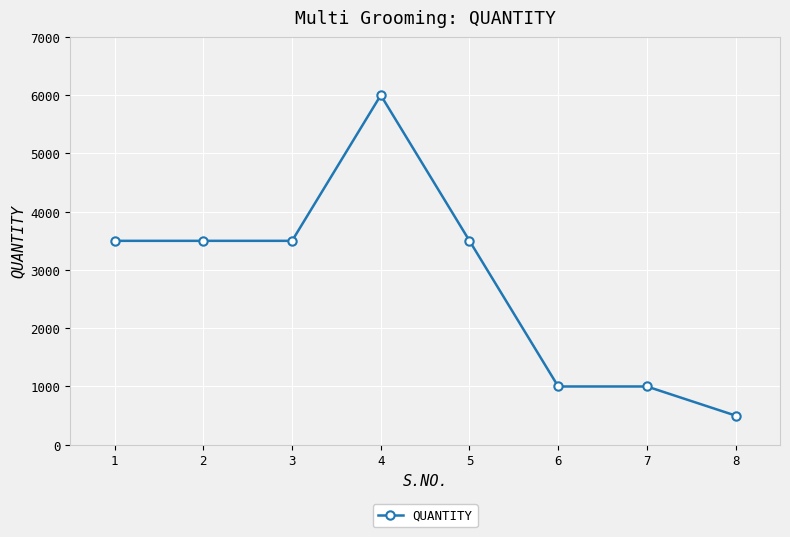

What is the sum of the values at 1 and 2?

7000